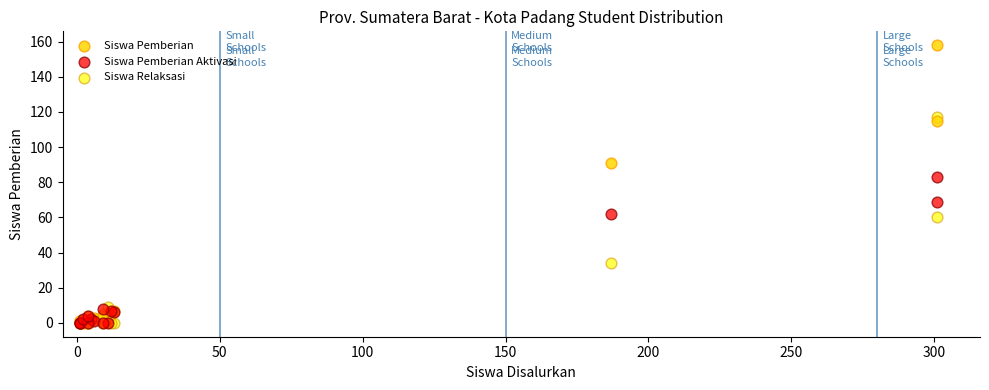

Across all series, what Y value is closest to 79?

83